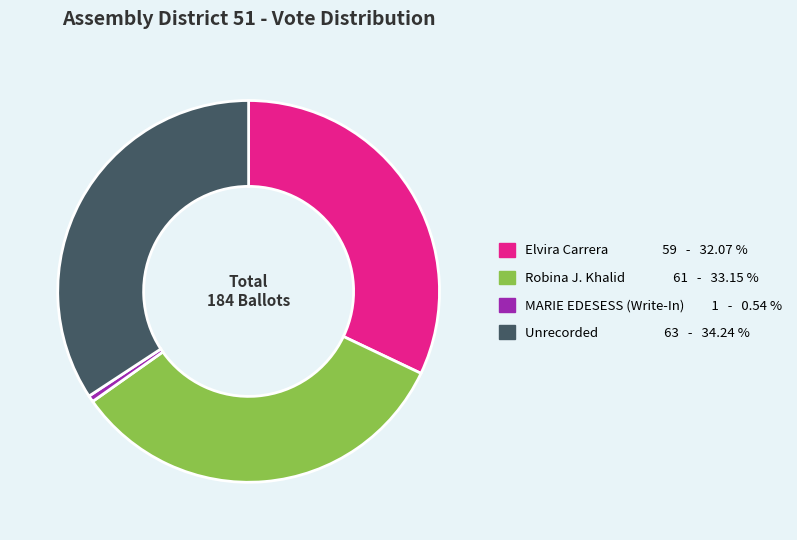

Which slice is the smallest?

MARIE EDESESS (Write-In)